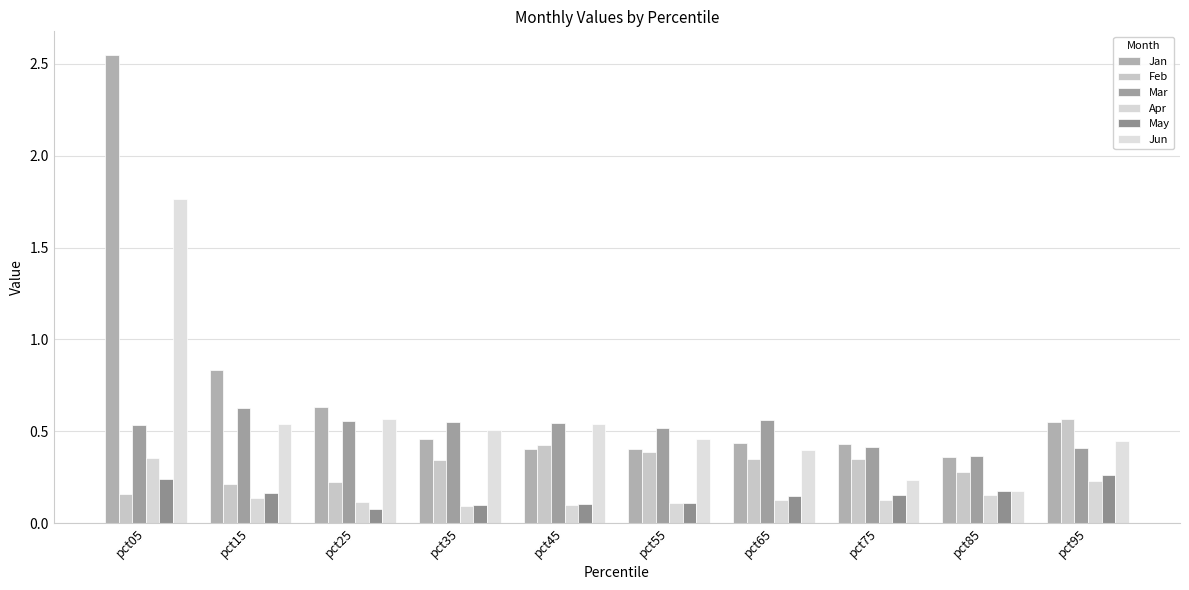

True or false: Apr has a value of 0.1 at pct45.

False